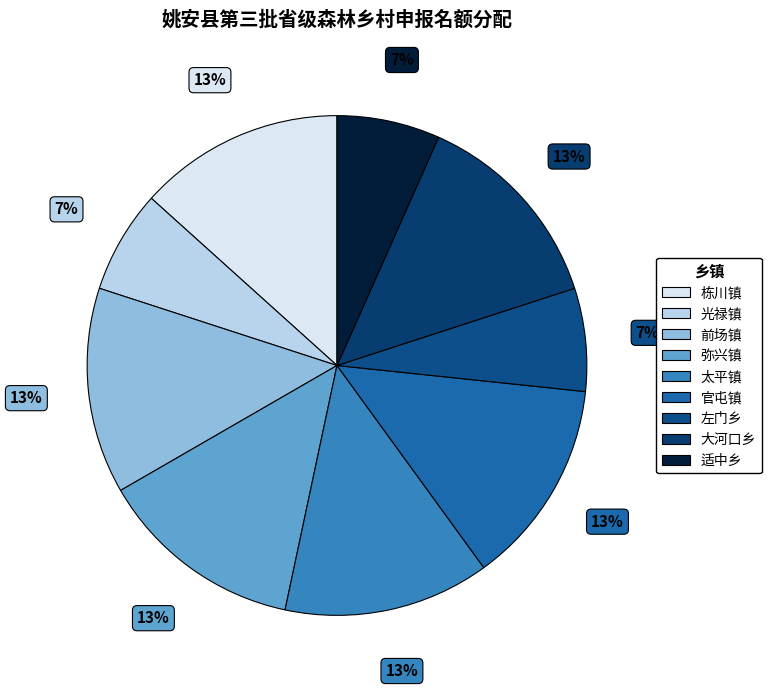

To the nearest percent, what percentage of the pie is 左门乡?

7%